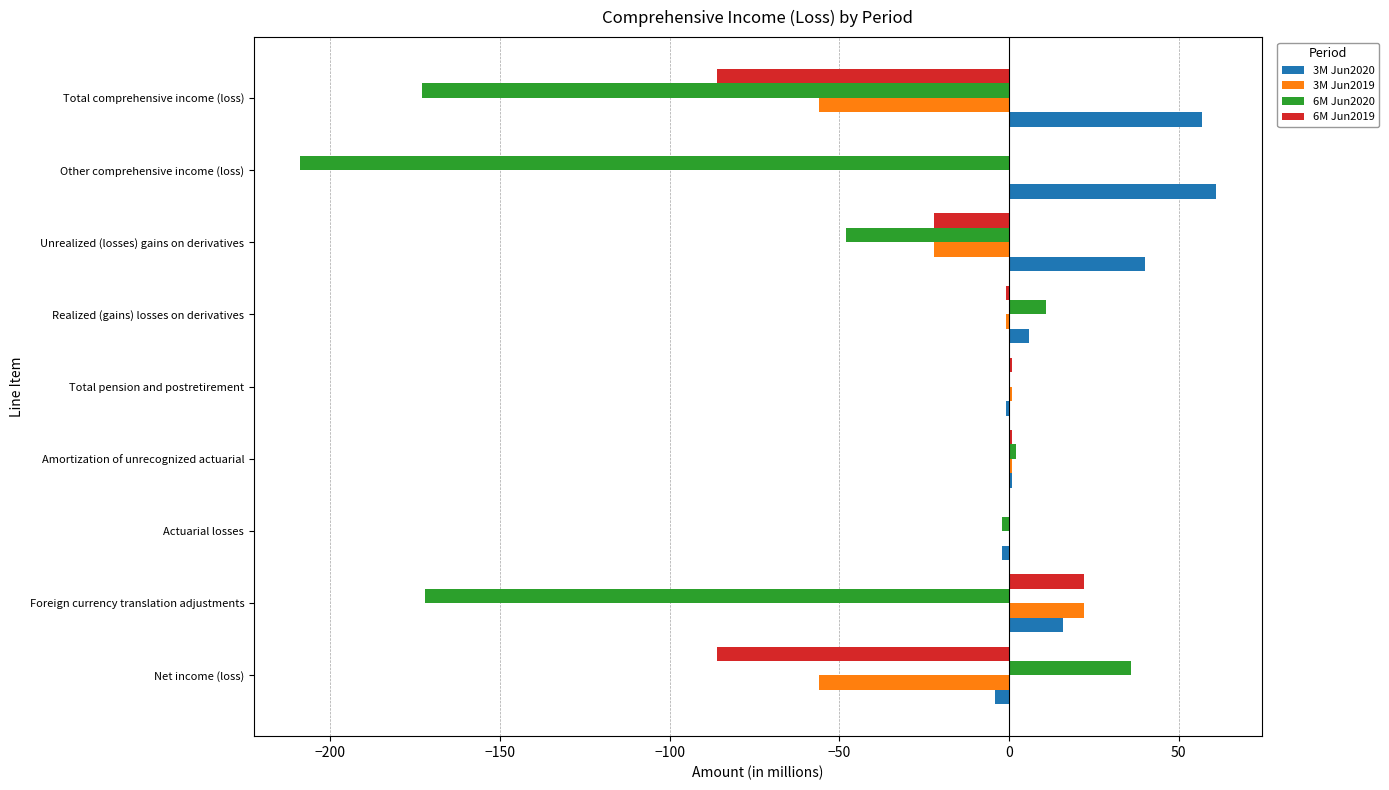

Which series changed the most between Foreign currency translation adjustments and Unrealized (losses) gains on derivatives?

6M Jun2020